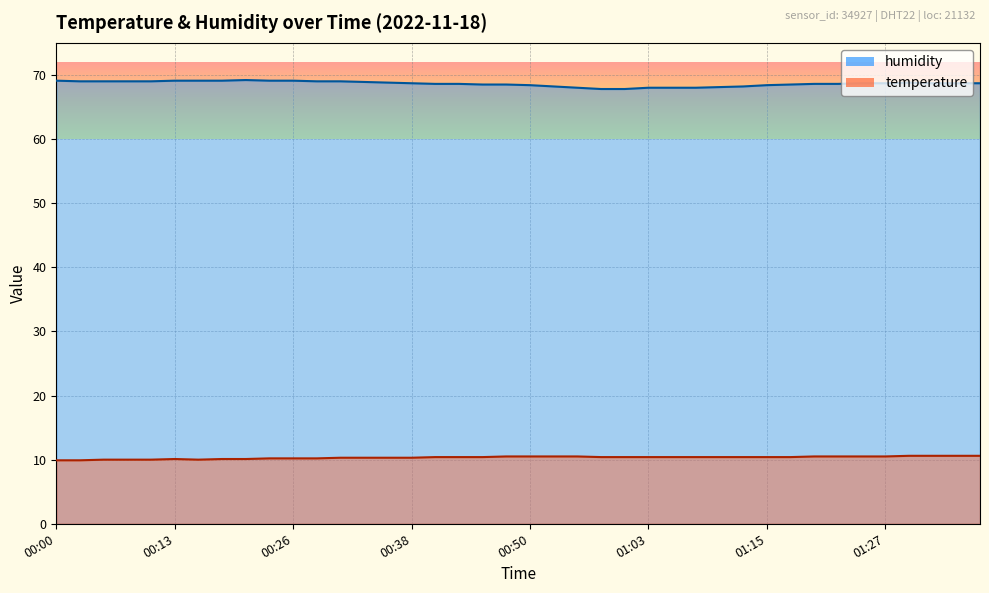

In humidity, how many points are higher than both neighbors (excluding endpoints)?

2